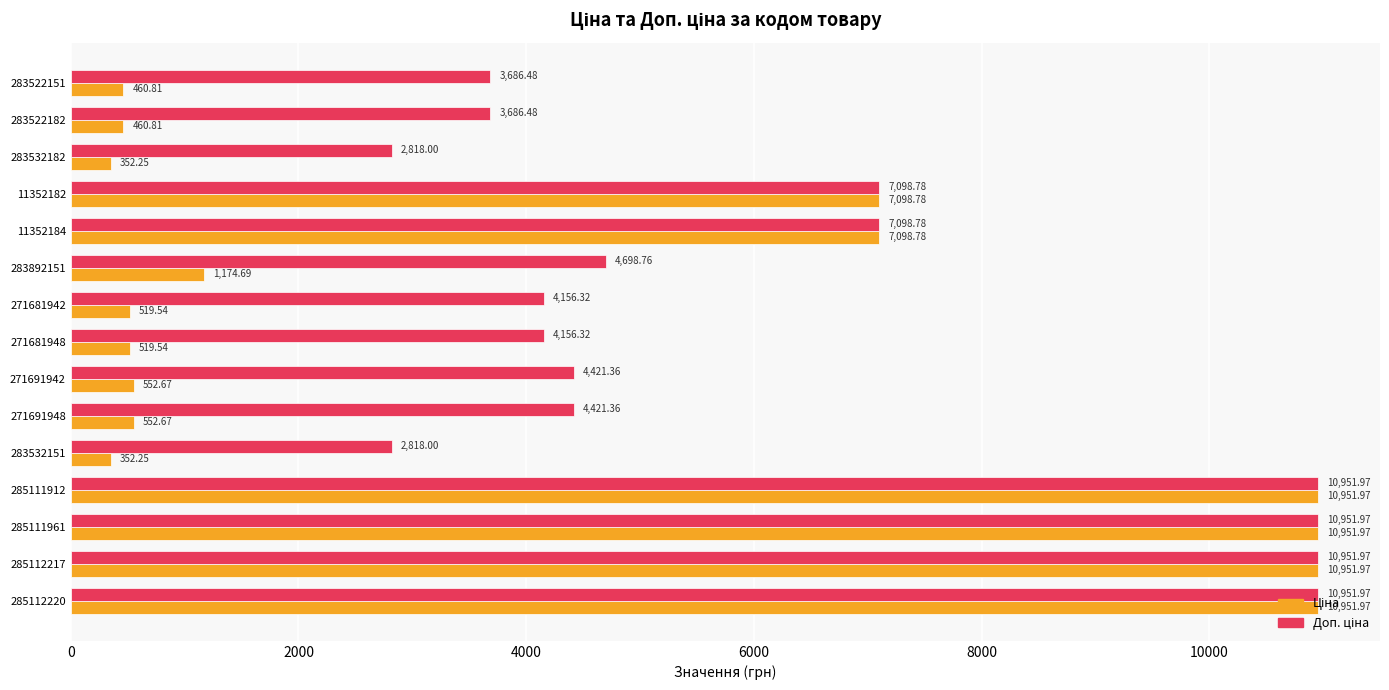

What is the spread (max minus min) of values at 271691942?

3868.7